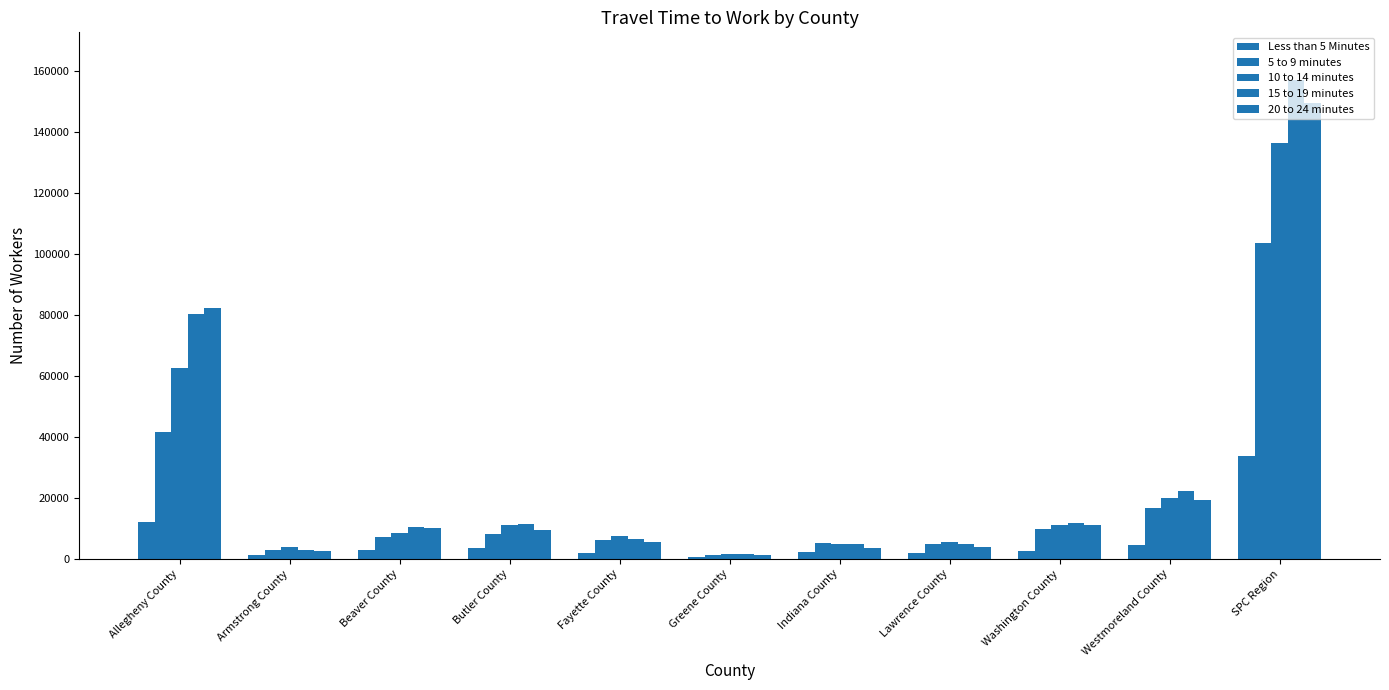

List the labels in order of 20 to 24 minutes value, largest first.

SPC Region, Allegheny County, Westmoreland County, Washington County, Beaver County, Butler County, Fayette County, Lawrence County, Indiana County, Armstrong County, Greene County